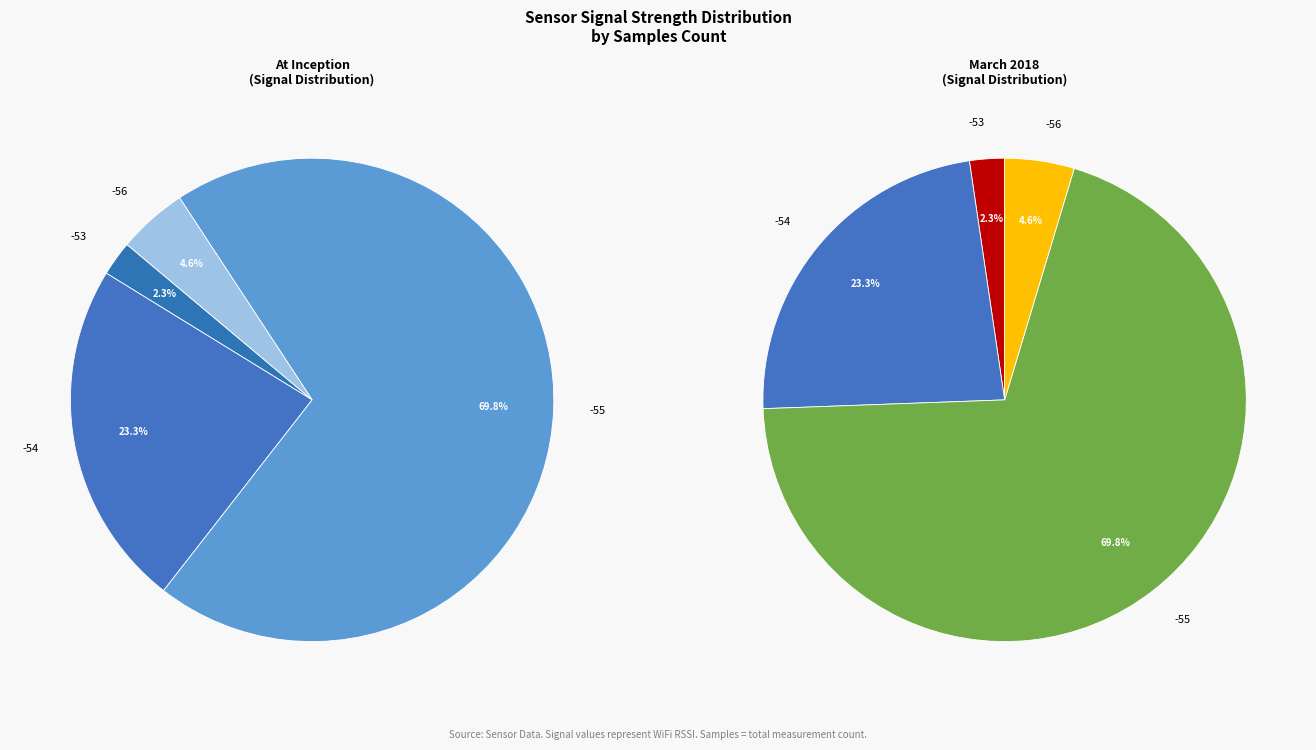

Does -53 account for over 50% of the chart?

No